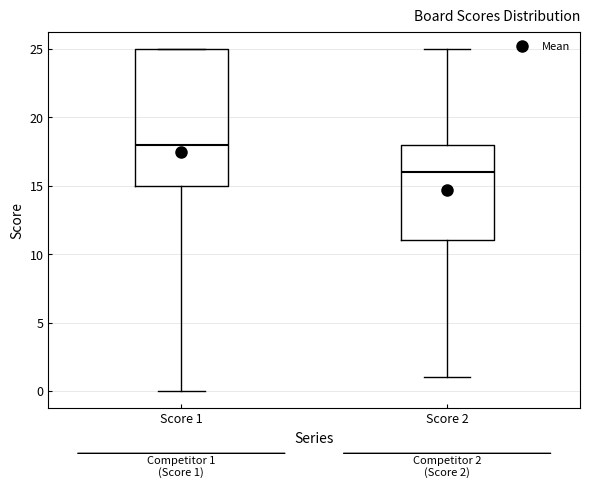

Which box is the tallest, from its lower edge to its upper edge?

Score 1